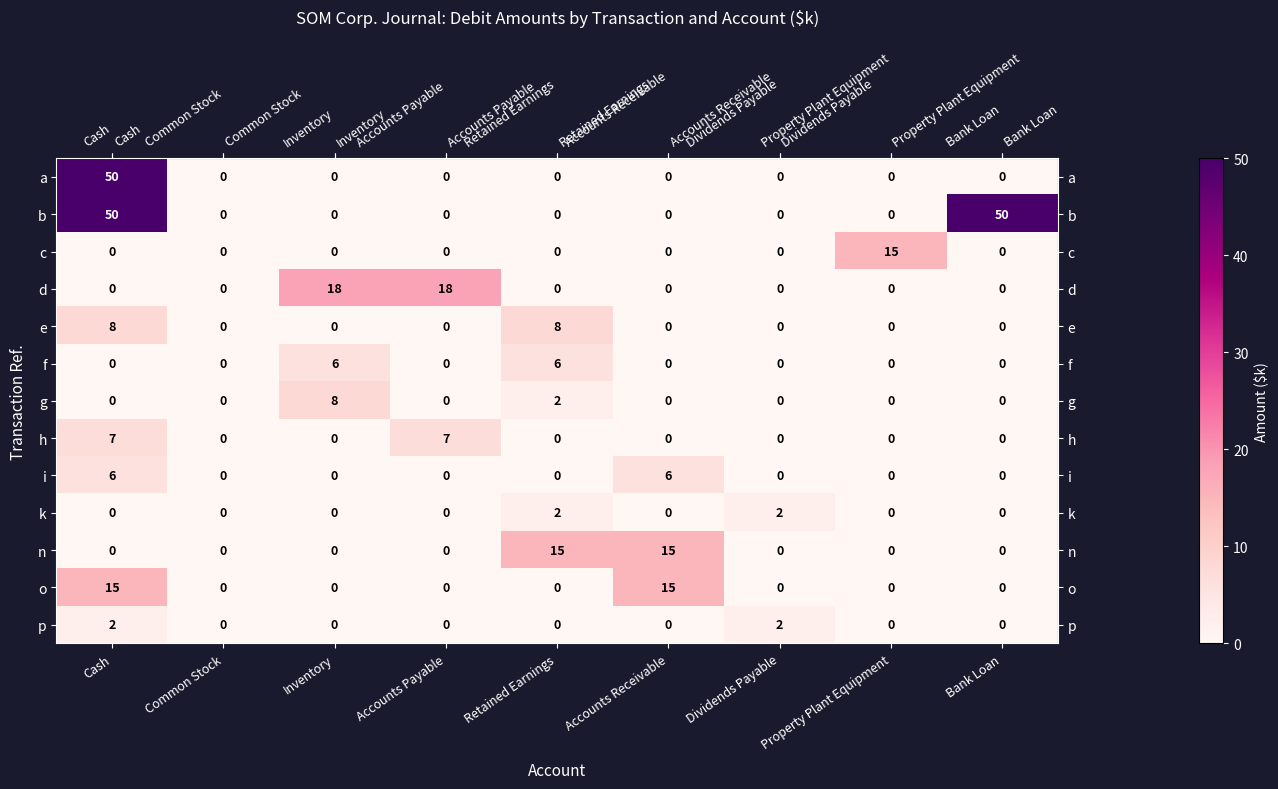

How many series are shown in this chart?

13